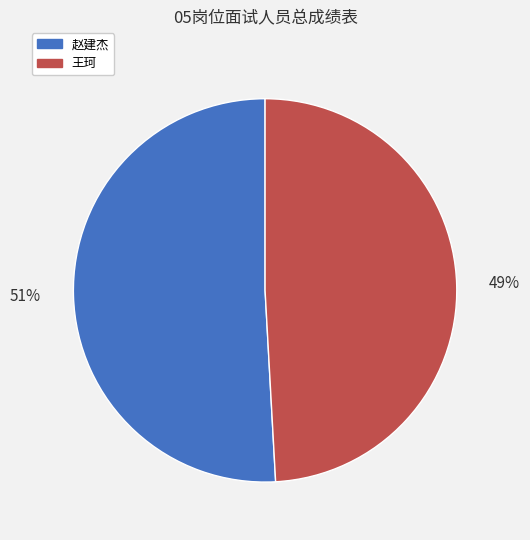

Between 赵建杰 and 王珂, which is larger?

赵建杰